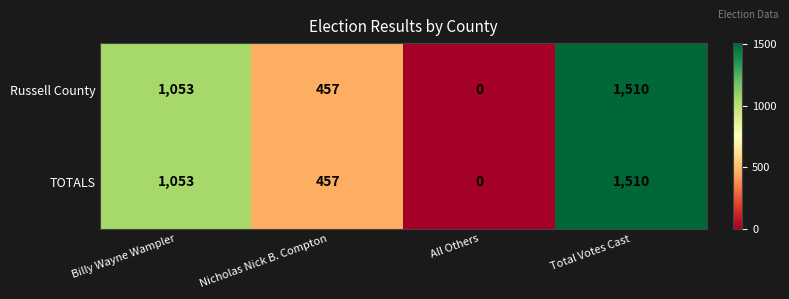

True or false: Russell County has a value of 532 at All Others.

False